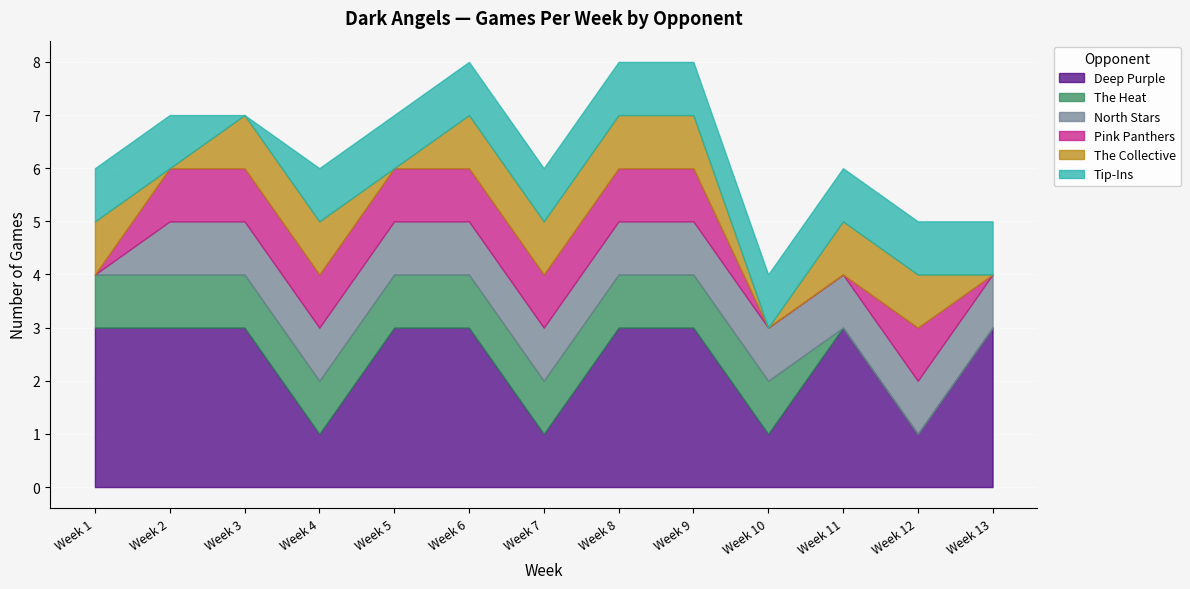

What is the difference between the maximum and second lowest values in the Deep Purple series?

2